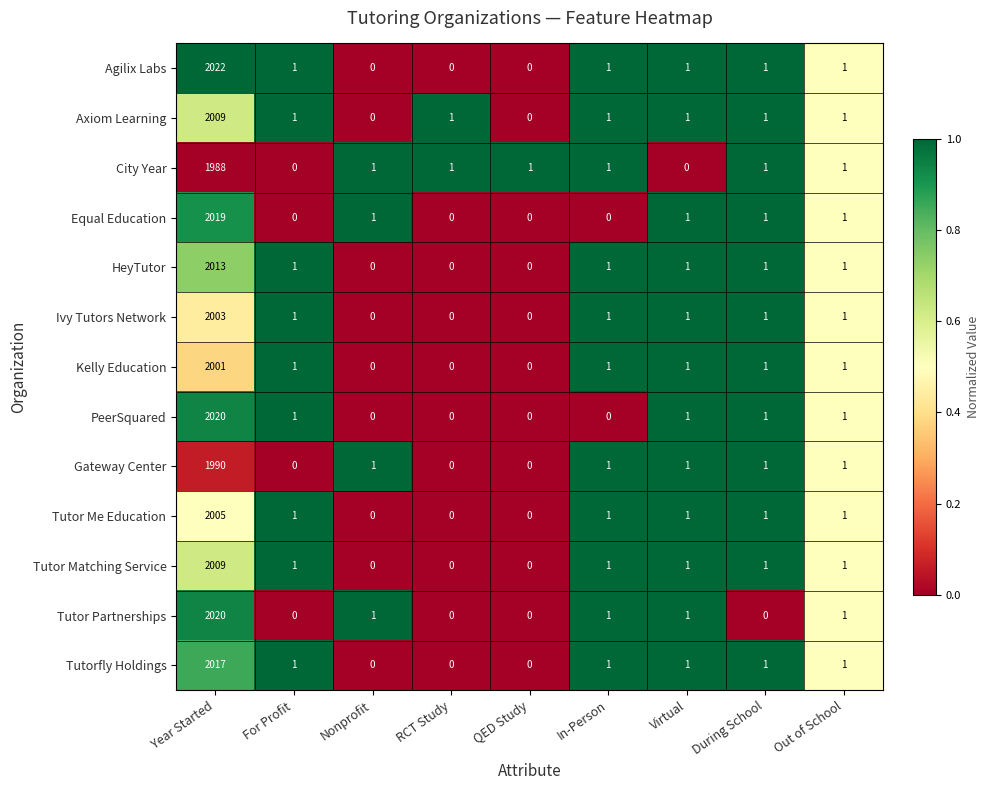

Which series has the widest spread of values?

Agilix Labs